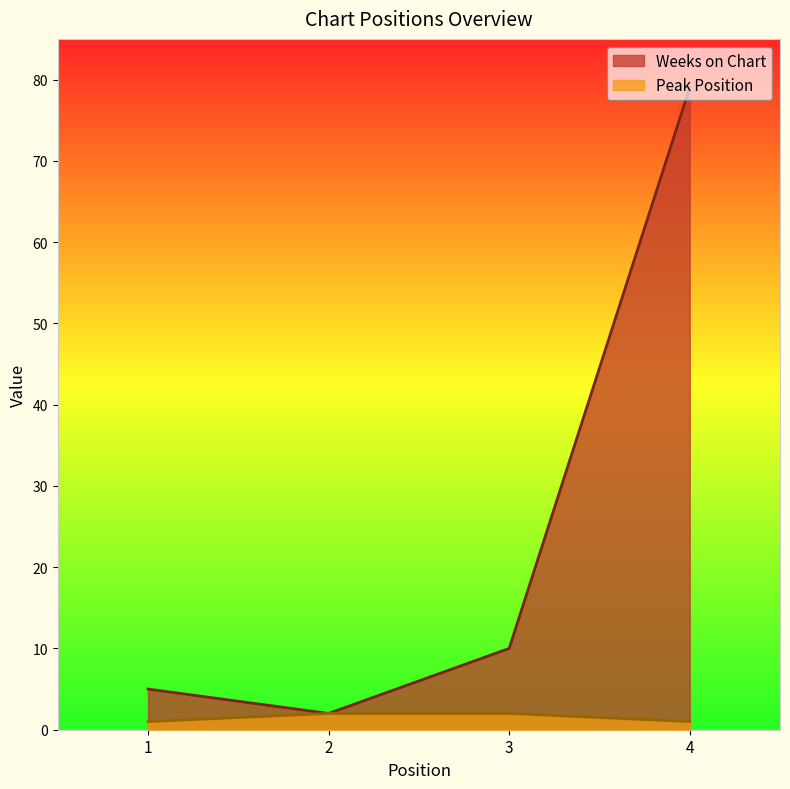

Which category has the lowest value in the Weeks on Chart series?

2